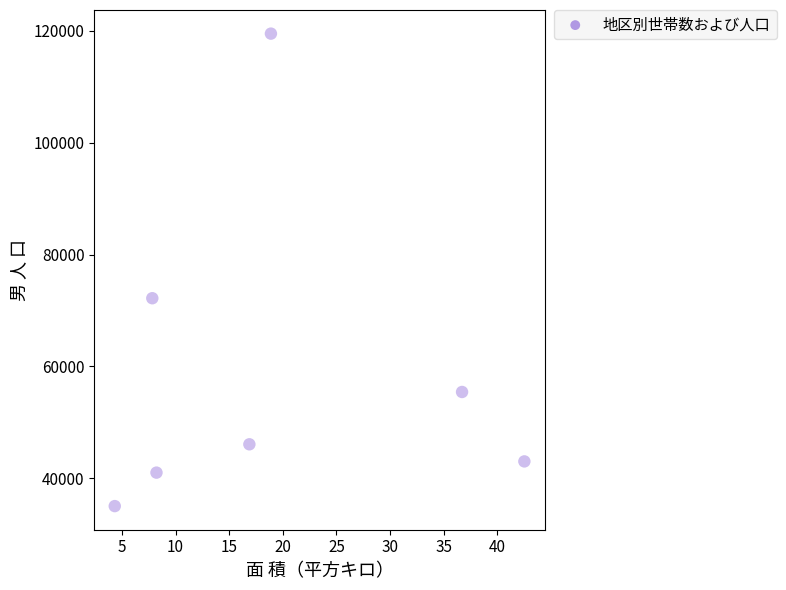

What Y value in the scatter plot is closest to 77260?

72189